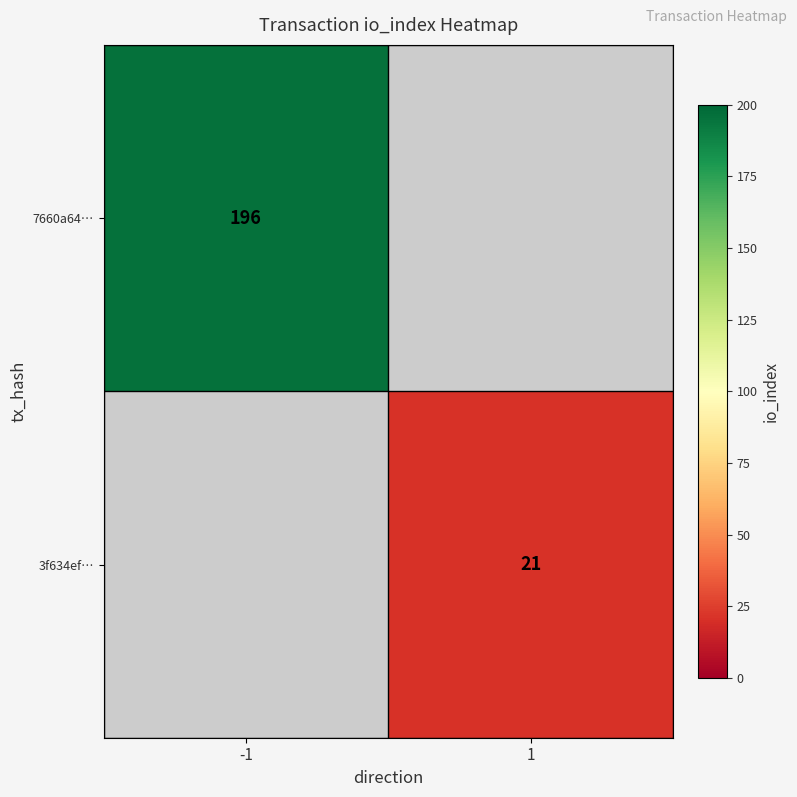

Is it true that 7660a64… equals 43 at -1?

False